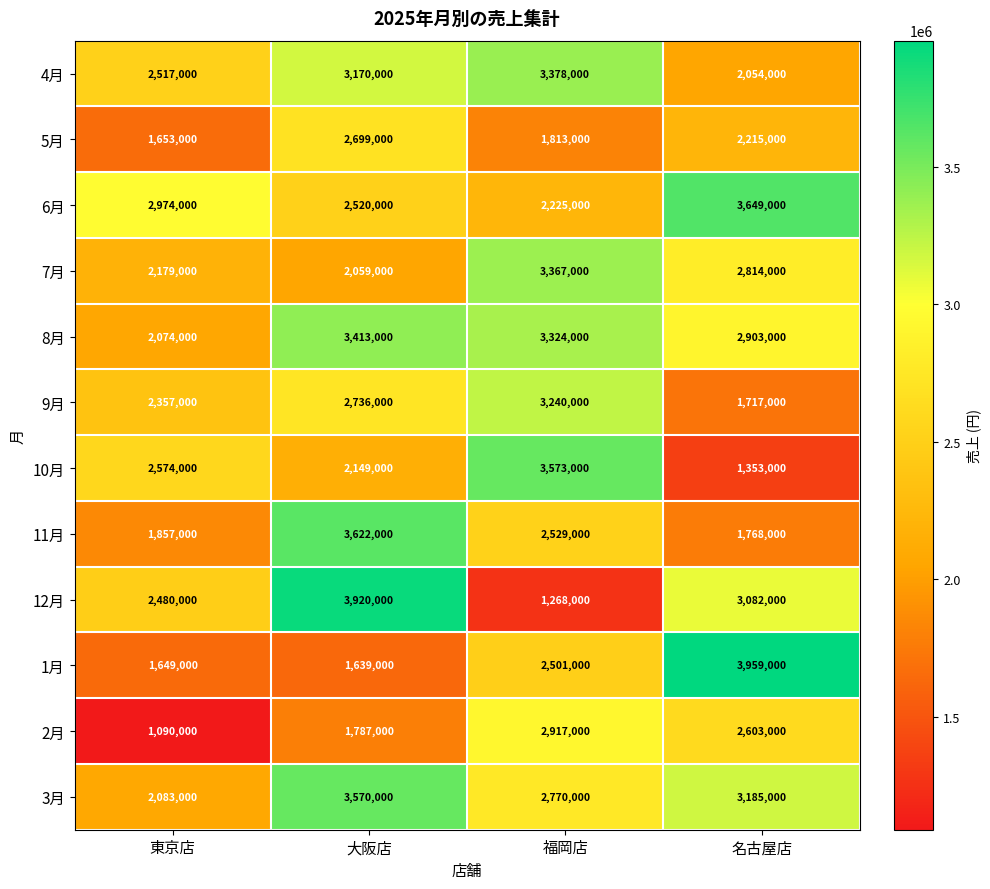

Where is 12月 nearest to the value 2594000?

東京店